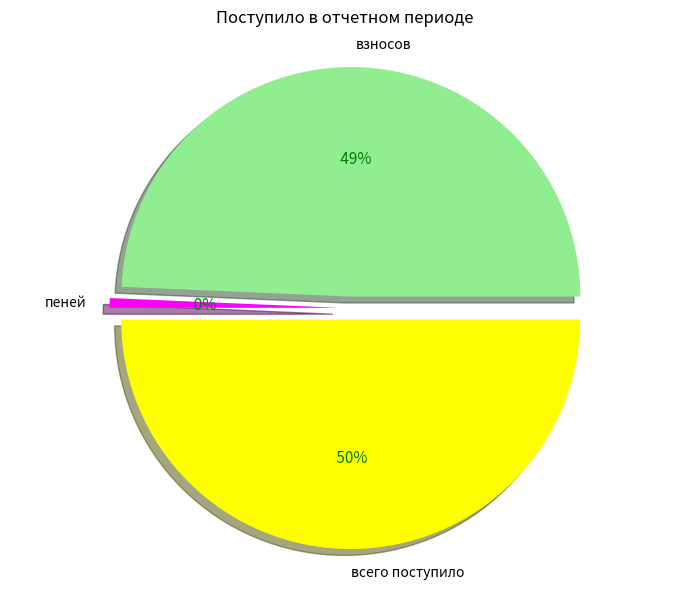

Rank the categories by value from lowest to highest.

пеней, взносов, всего поступило